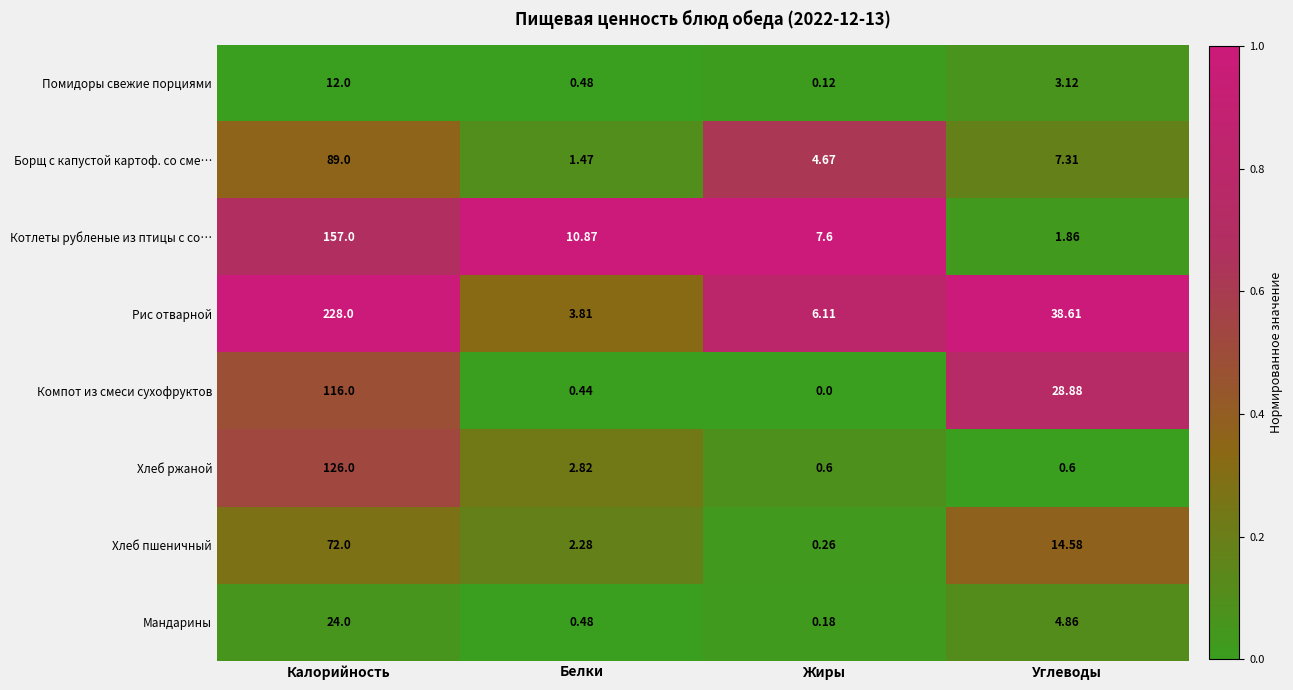

Which label corresponds to the smallest value in the chart?

Жиры